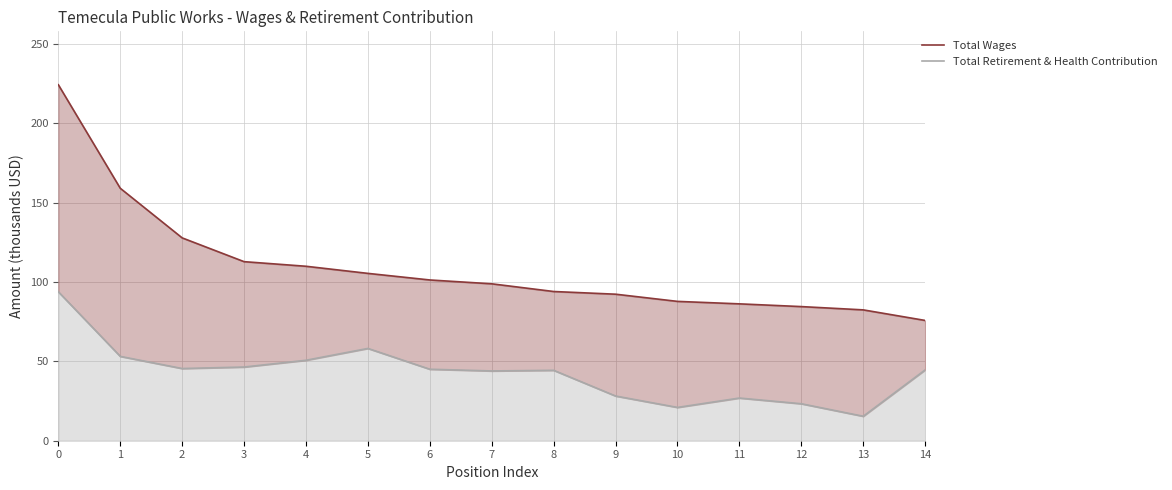

True or false: Total Wages has more than 0 interior local peaks.

False